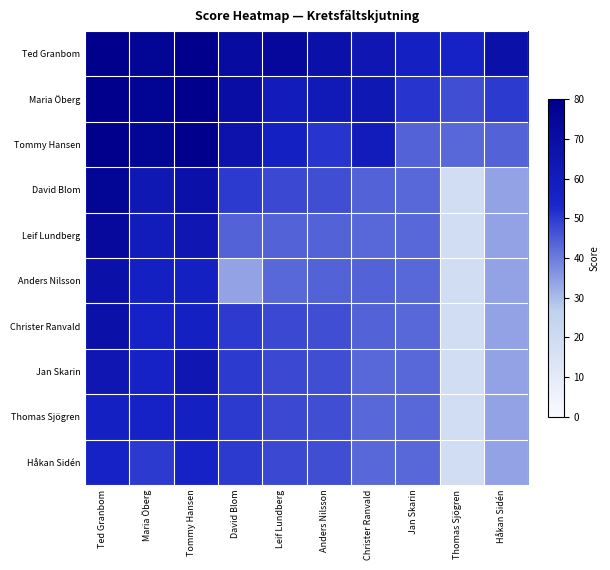

Reading left to right, extract all data points from this chart.

Ted Granbom: Ted Granbom=80	Maria Öberg=76	Tommy Hansen=80	David Blom=72	Leif Lundberg=74	Anders Nilsson=68	Christer Ranvald=64	Jan Skarin=57	Thomas Sjögren=56	Håkan Sidén=68
Maria Öberg: Ted Granbom=80	Maria Öberg=77	Tommy Hansen=80	David Blom=70	Leif Lundberg=60	Anders Nilsson=62	Christer Ranvald=63	Jan Skarin=51	Thomas Sjögren=47	Håkan Sidén=50
Tommy Hansen: Ted Granbom=80	Maria Öberg=76	Tommy Hansen=80	David Blom=67	Leif Lundberg=57	Anders Nilsson=51	Christer Ranvald=60	Jan Skarin=44	Thomas Sjögren=43	Håkan Sidén=44
David Blom: Ted Granbom=76	Maria Öberg=63	Tommy Hansen=68	David Blom=50	Leif Lundberg=48	Anders Nilsson=47	Christer Ranvald=44	Jan Skarin=43	Thomas Sjögren=19	Håkan Sidén=34
Leif Lundberg: Ted Granbom=73	Maria Öberg=60	Tommy Hansen=64	David Blom=44	Leif Lundberg=44	Anders Nilsson=44	Christer Ranvald=43	Jan Skarin=43	Thomas Sjögren=19	Håkan Sidén=34
Anders Nilsson: Ted Granbom=68	Maria Öberg=57	Tommy Hansen=57	David Blom=34	Leif Lundberg=43	Anders Nilsson=44	Christer Ranvald=44	Jan Skarin=43	Thomas Sjögren=19	Håkan Sidén=34
Christer Ranvald: Ted Granbom=68	Maria Öberg=56	Tommy Hansen=57	David Blom=50	Leif Lundberg=48	Anders Nilsson=47	Christer Ranvald=44	Jan Skarin=43	Thomas Sjögren=19	Håkan Sidén=34
Jan Skarin: Ted Granbom=64	Maria Öberg=56	Tommy Hansen=64	David Blom=50	Leif Lundberg=48	Anders Nilsson=47	Christer Ranvald=43	Jan Skarin=43	Thomas Sjögren=19	Håkan Sidén=34
Thomas Sjögren: Ted Granbom=57	Maria Öberg=56	Tommy Hansen=57	David Blom=50	Leif Lundberg=48	Anders Nilsson=47	Christer Ranvald=43	Jan Skarin=43	Thomas Sjögren=19	Håkan Sidén=34
Håkan Sidén: Ted Granbom=56	Maria Öberg=50	Tommy Hansen=56	David Blom=50	Leif Lundberg=48	Anders Nilsson=47	Christer Ranvald=43	Jan Skarin=43	Thomas Sjögren=19	Håkan Sidén=34